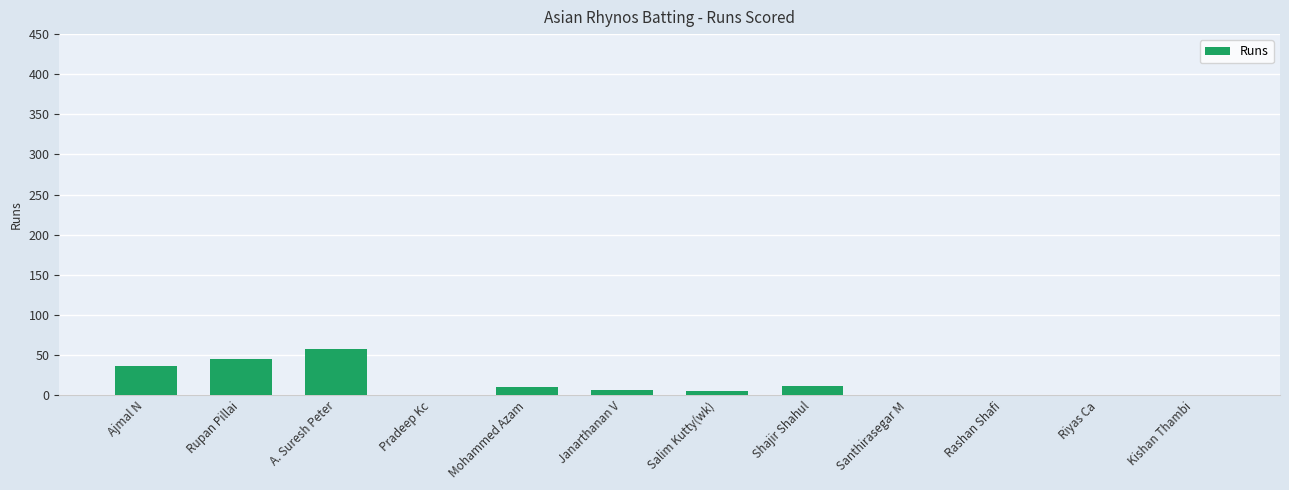

Read the value at A. Suresh Peter, to the nearest 10.

60